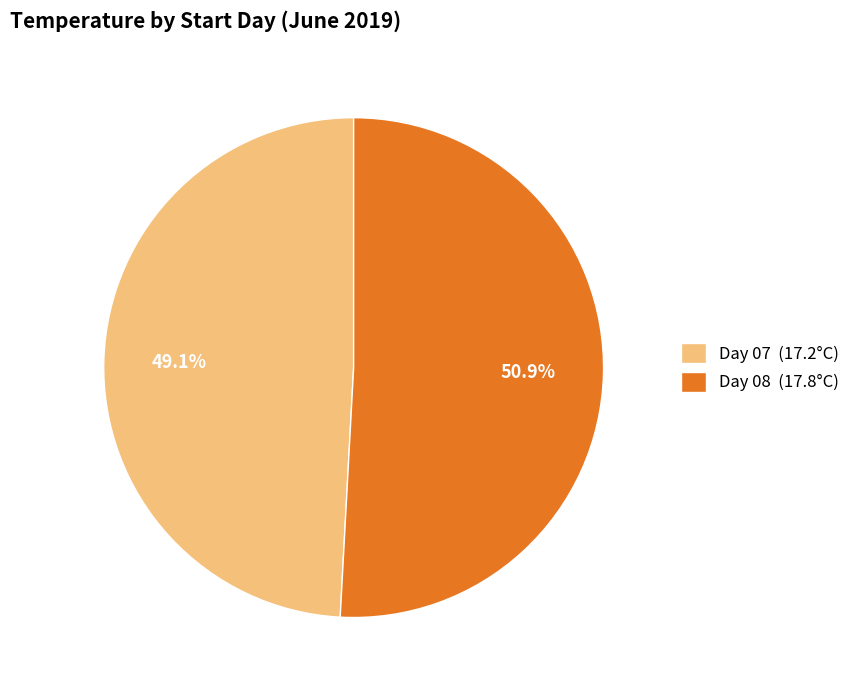

To the nearest percent, what is the average slice percentage?

50%